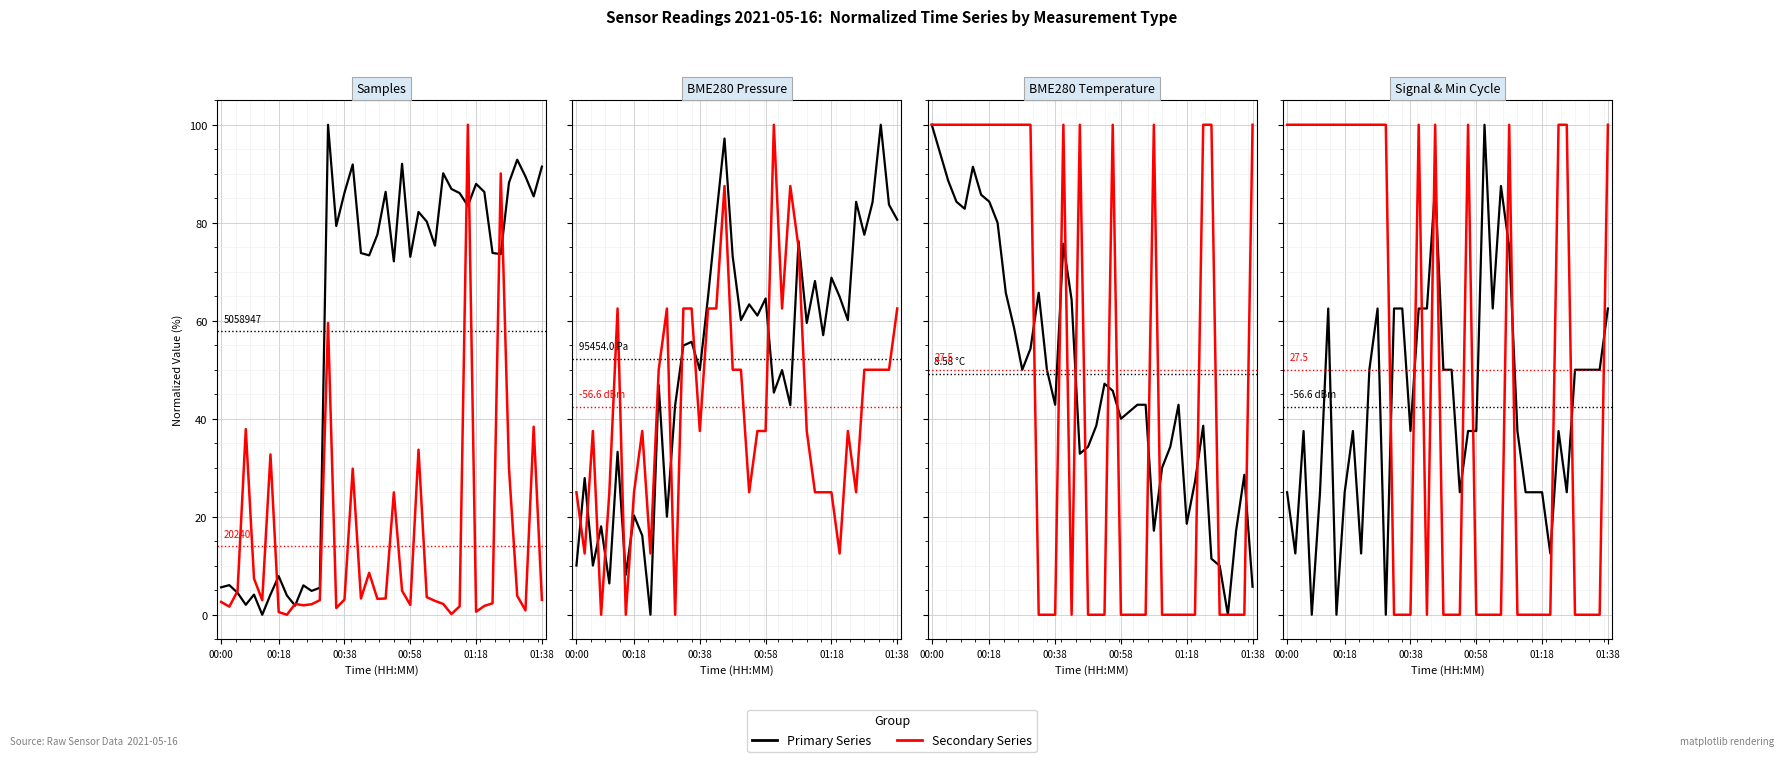

Is it true that BME280_pressure equals 28.7 at 19?

False